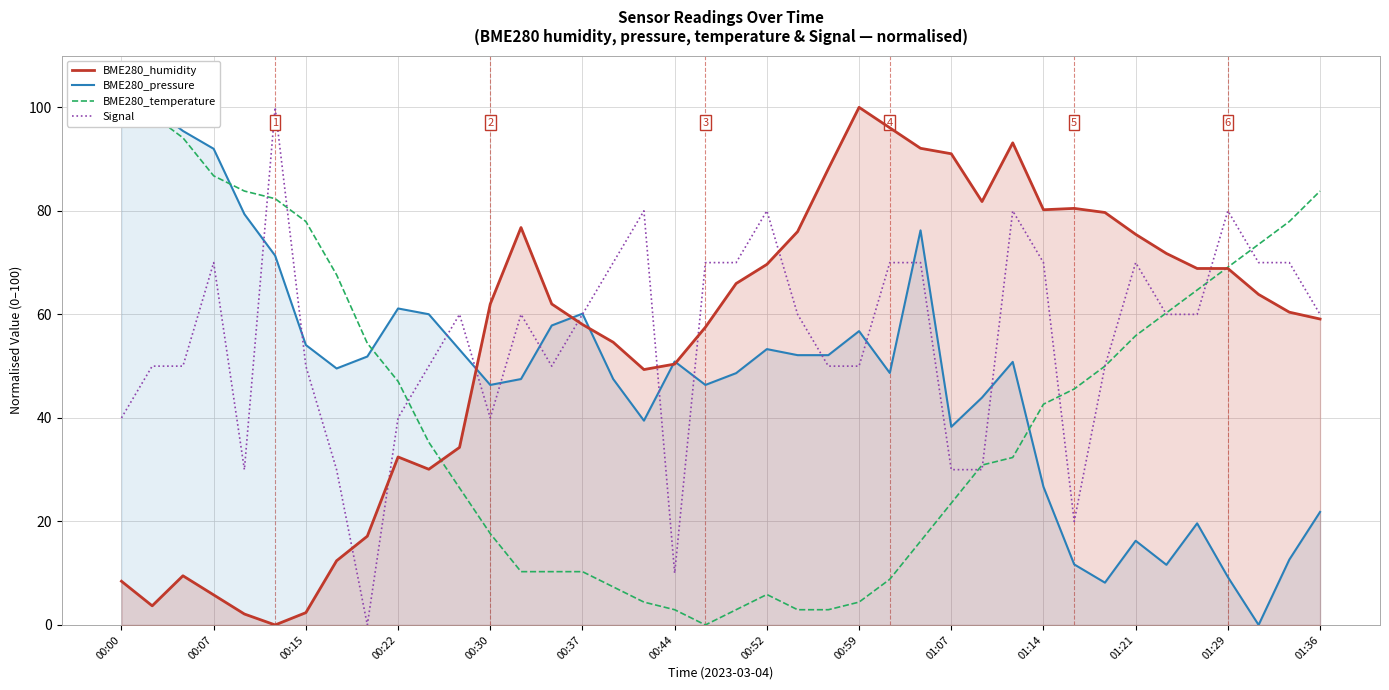

At which label does BME280_humidity reach its peak?

00:59